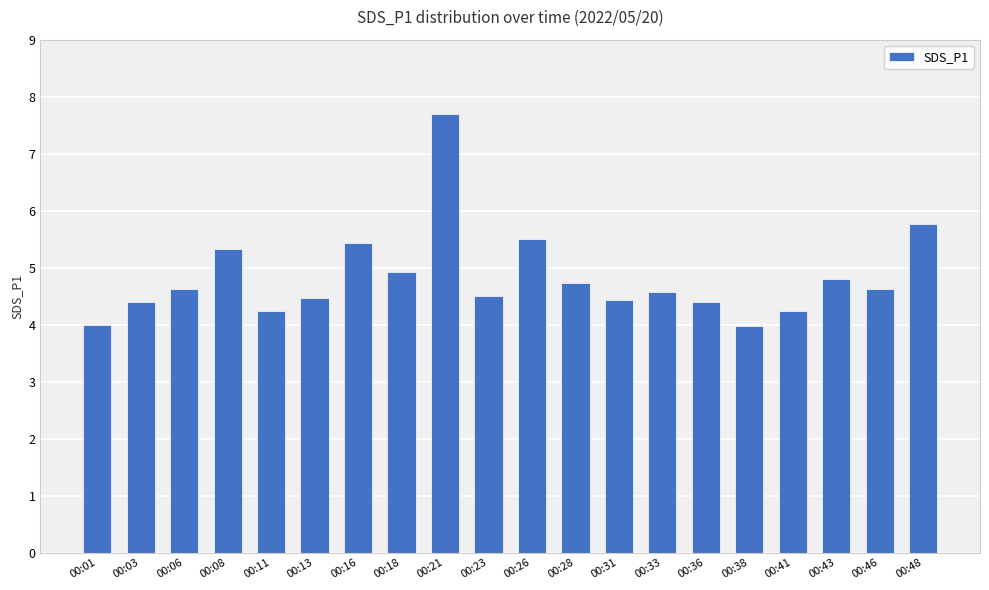

At which label is the value closest to 5?

00:18